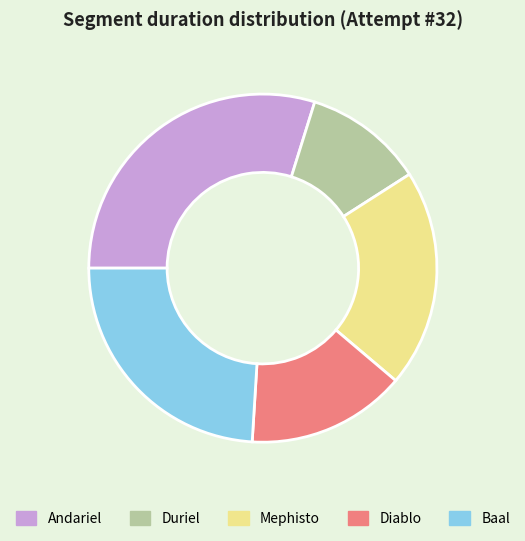

Combined, do Andariel and Diablo account for over 50%?

No